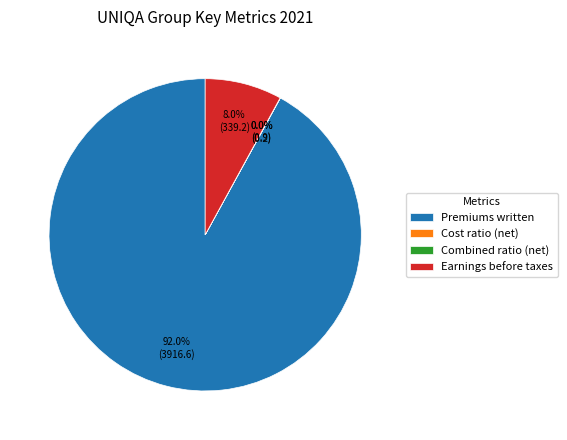

What portion of the pie excludes Premiums written?

8.0%